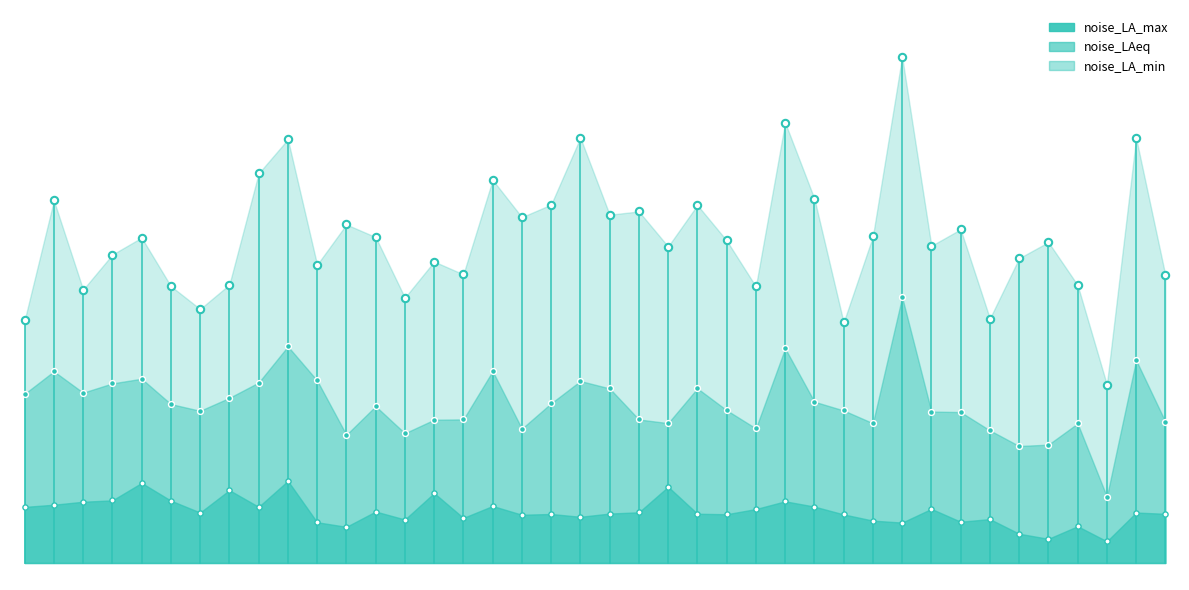

Is the value of noise_LA_max at 01:12 greater than the value of noise_LA_min at 01:29?

Yes